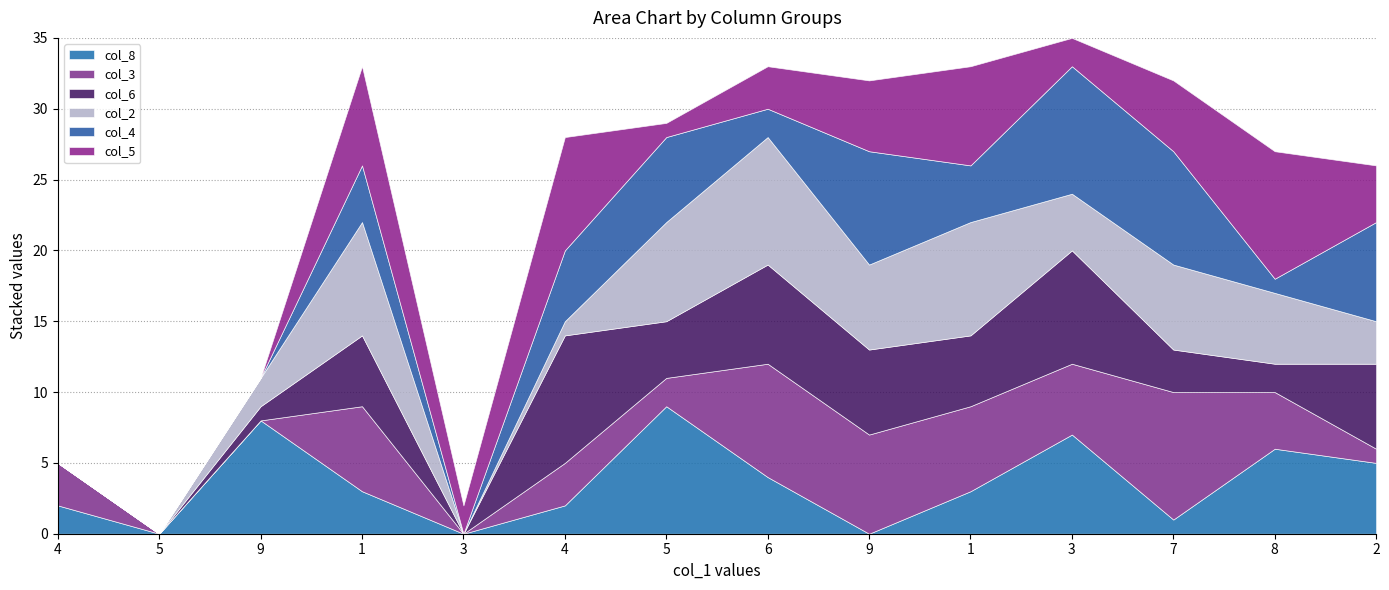

Which has a higher value, 4 or 5?

4